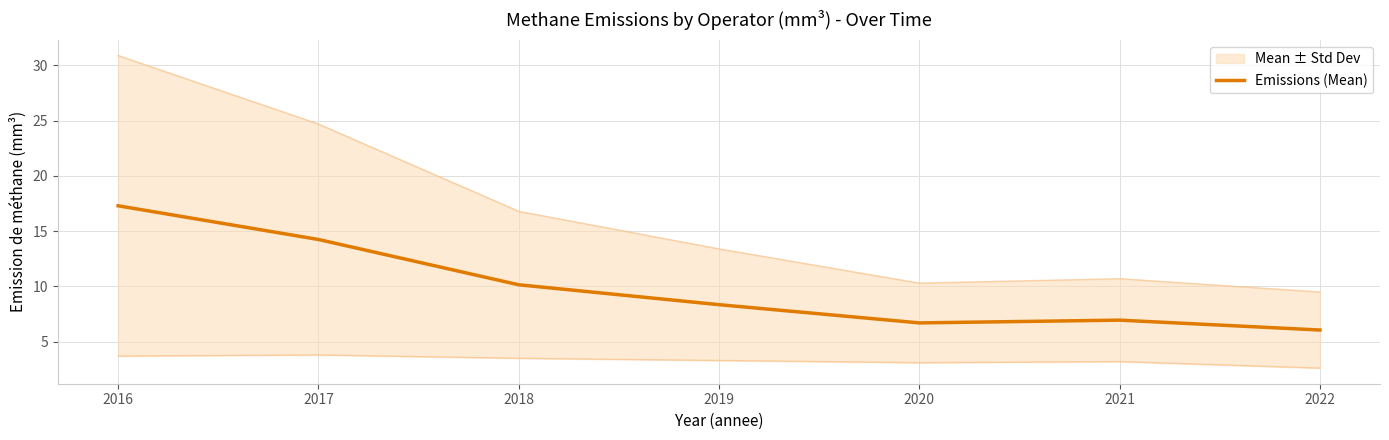

What is the value of the 4th point from the left?

8.3